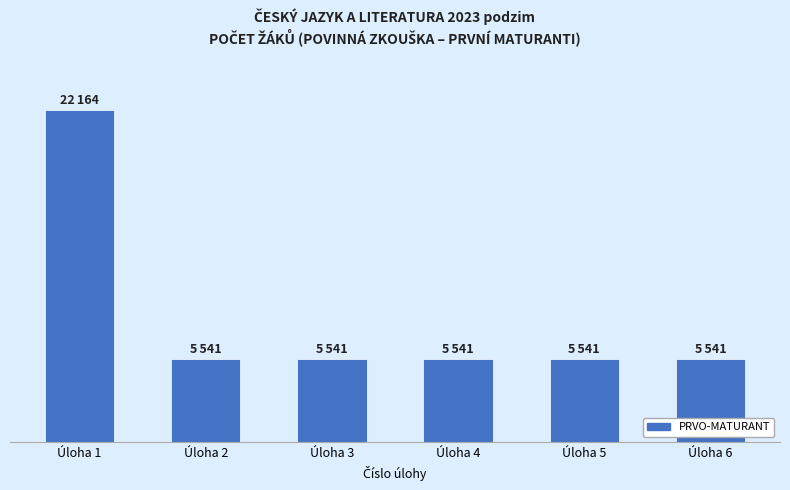

Which label corresponds to the largest value in the chart?

Úloha 1